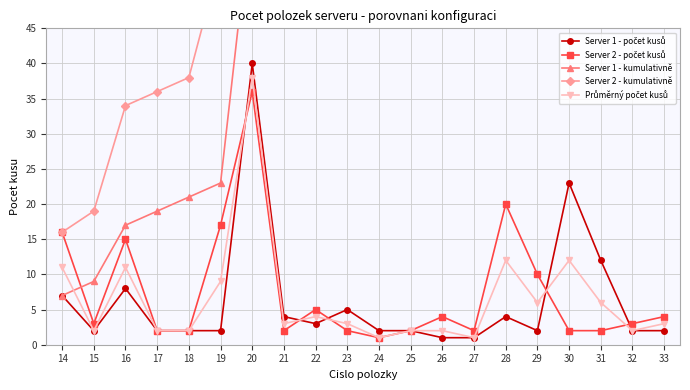

What is the total value across all series at 31?

285